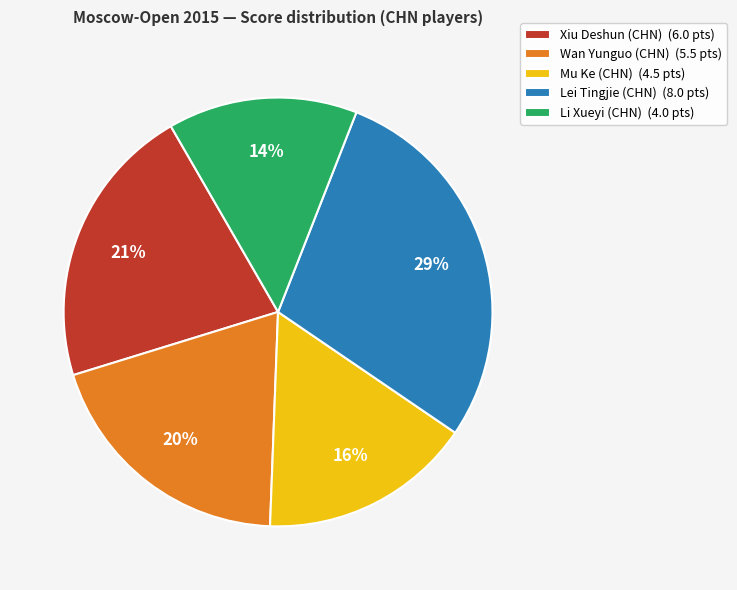

To the nearest percent, what is the average slice percentage?

20%